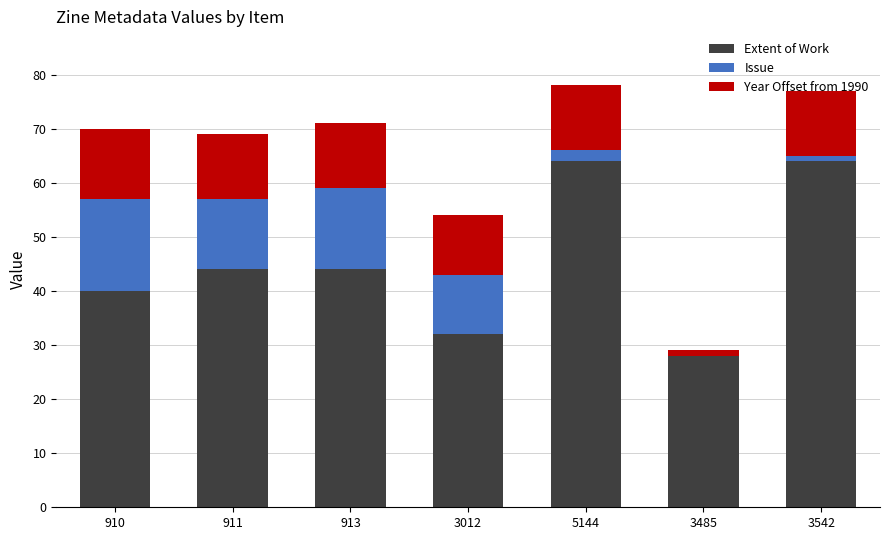

What is the highest value of the Extent of Work series?

64